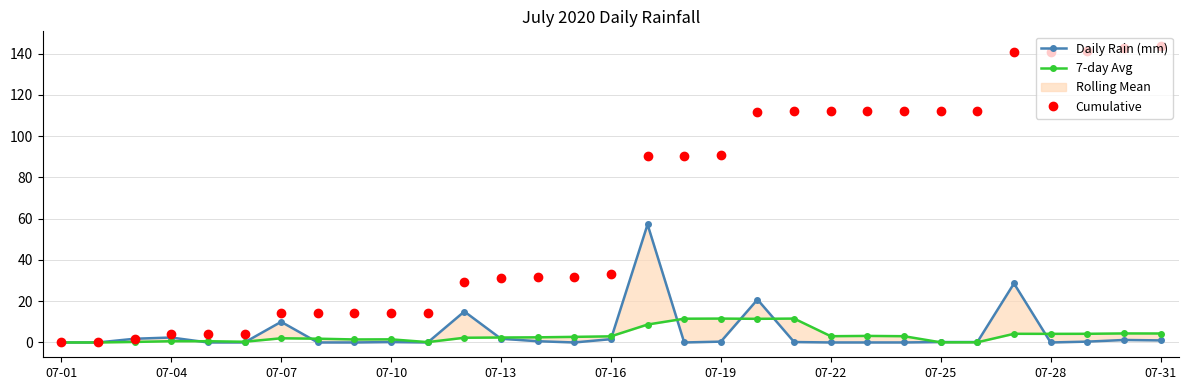

The value of Cumulative at 07-10 is 14.4. True or false?

True